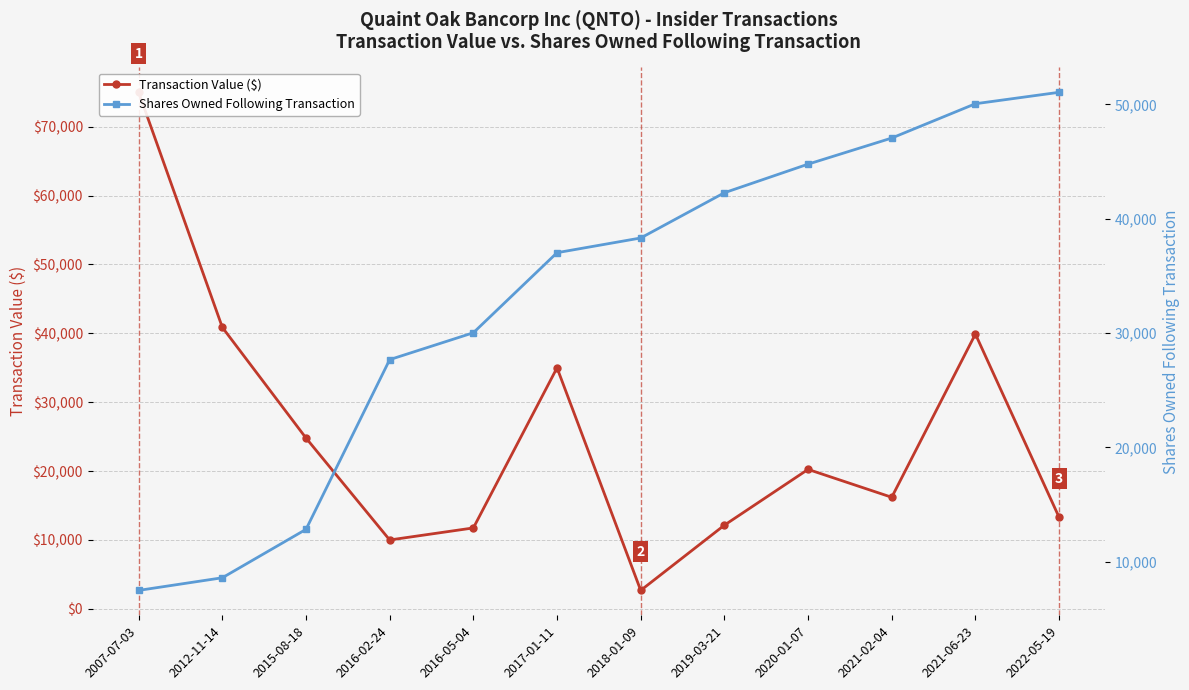

How many categories are shown in the chart?

12